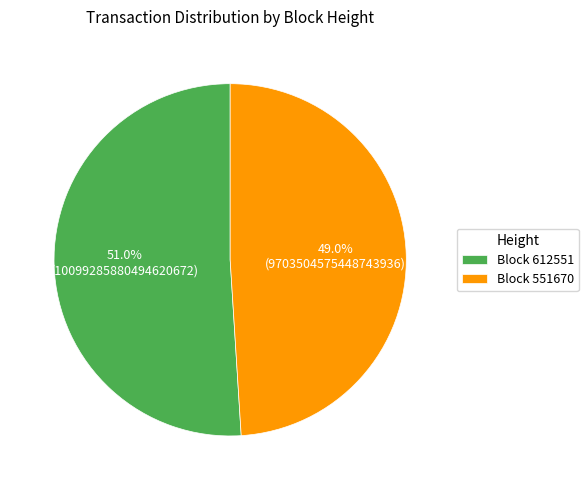

Which has a higher value, Block 551670 or Block 612551?

Block 612551